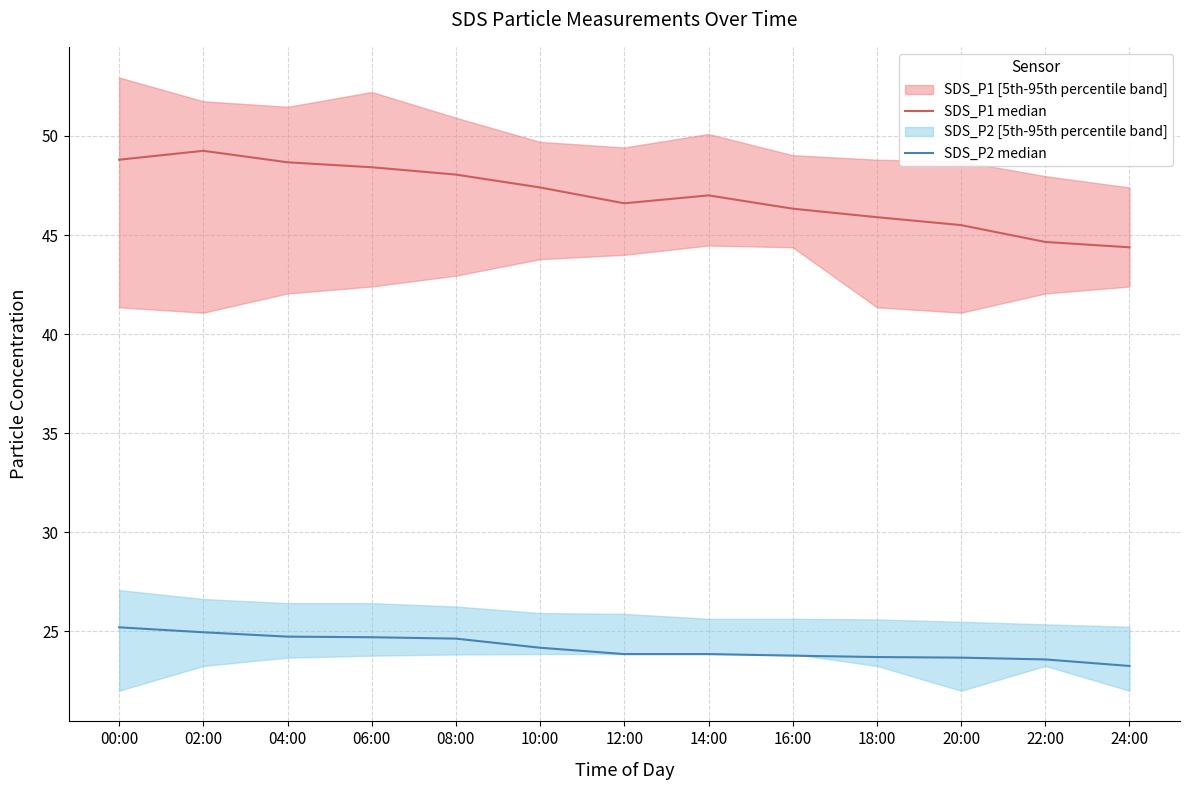

How many lines are shown in the chart?

2